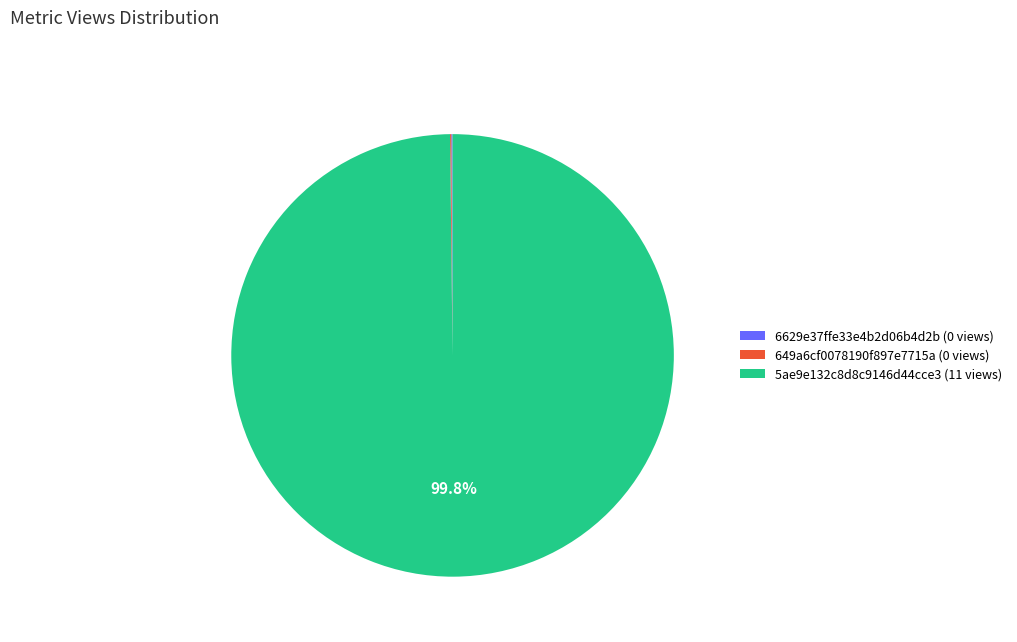

Does any single category account for the majority?

Yes